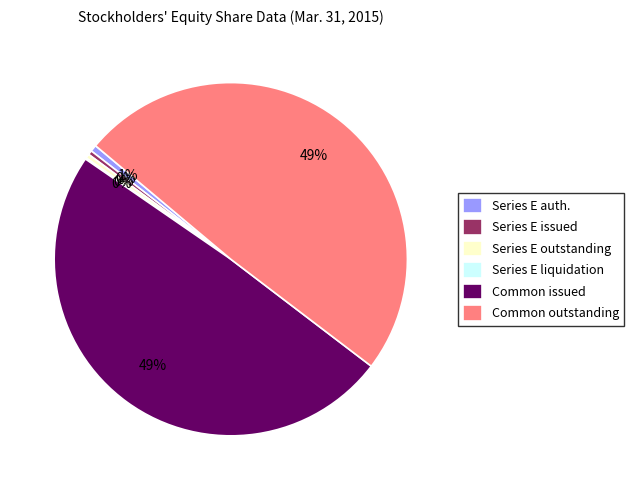

Is the sum of Series E auth. and Series E outstanding greater than half?

No